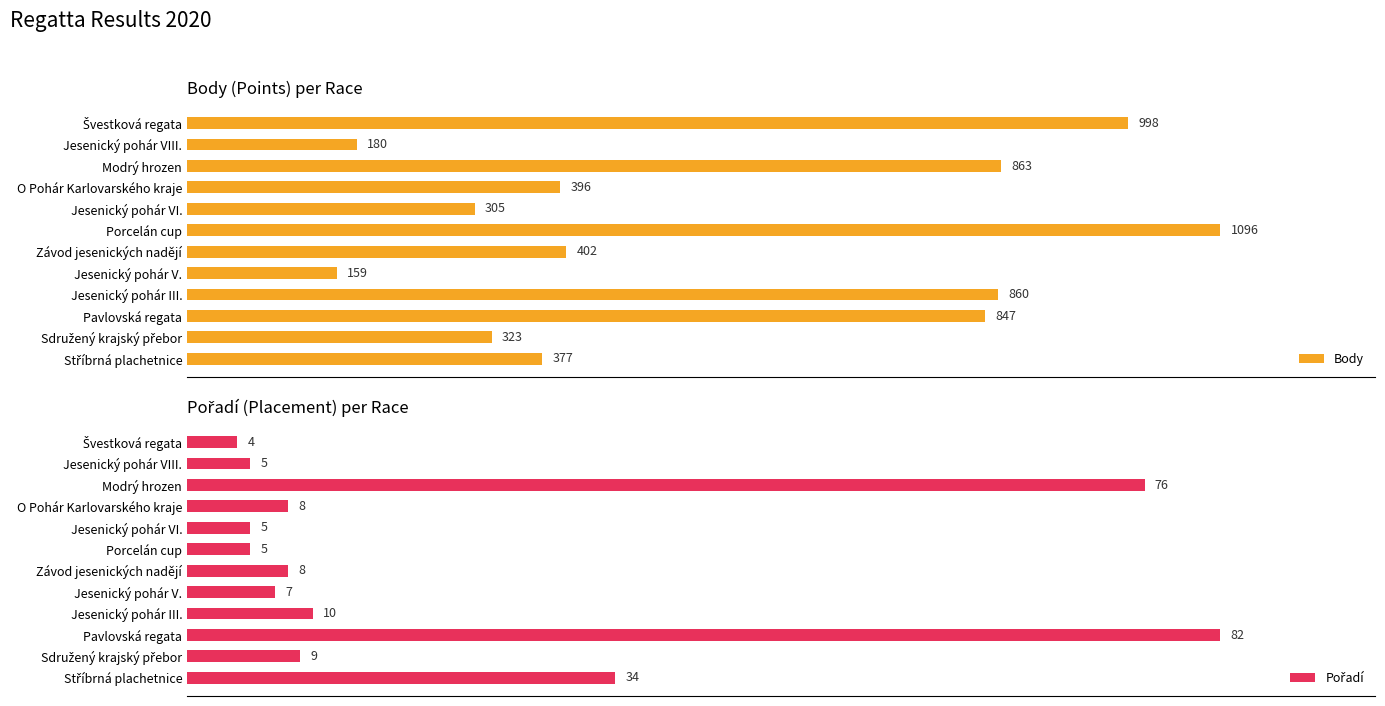

How many bars are there in total?

24